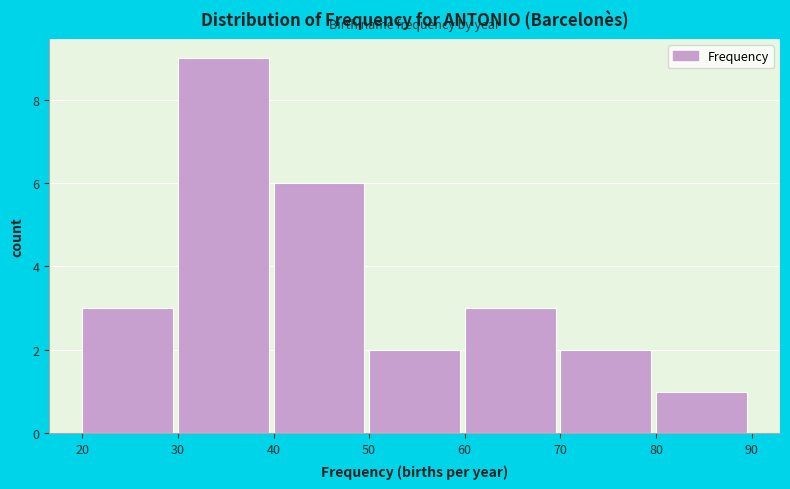

Reading left to right, list every bar in this chart as the range it spans on the x-axis followed by its height. The values are not printed on the chart, so give them approximately, as read against the axis.

20 to 30: 3
30 to 40: 9
40 to 50: 6
50 to 60: 2
60 to 70: 3
70 to 80: 2
80 to 90: 1